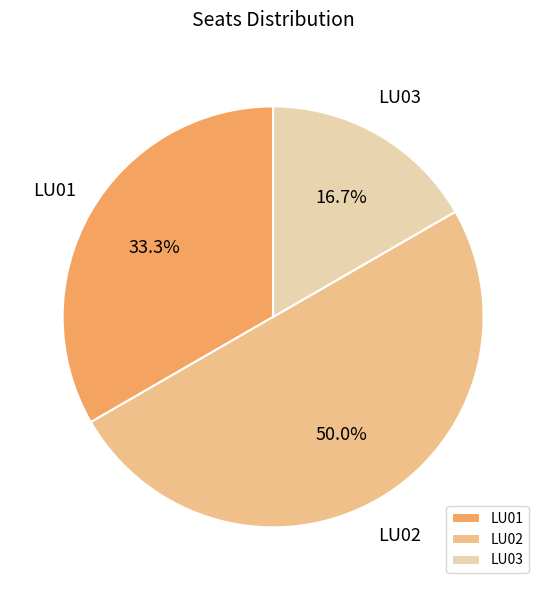

The LU01 slice represents 33% of the pie. True or false?

True